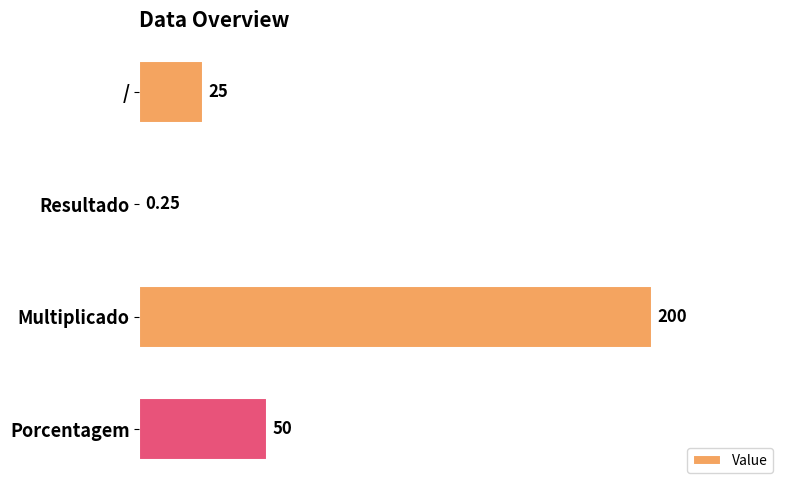

Which category has the highest value across all series?

Multiplicado